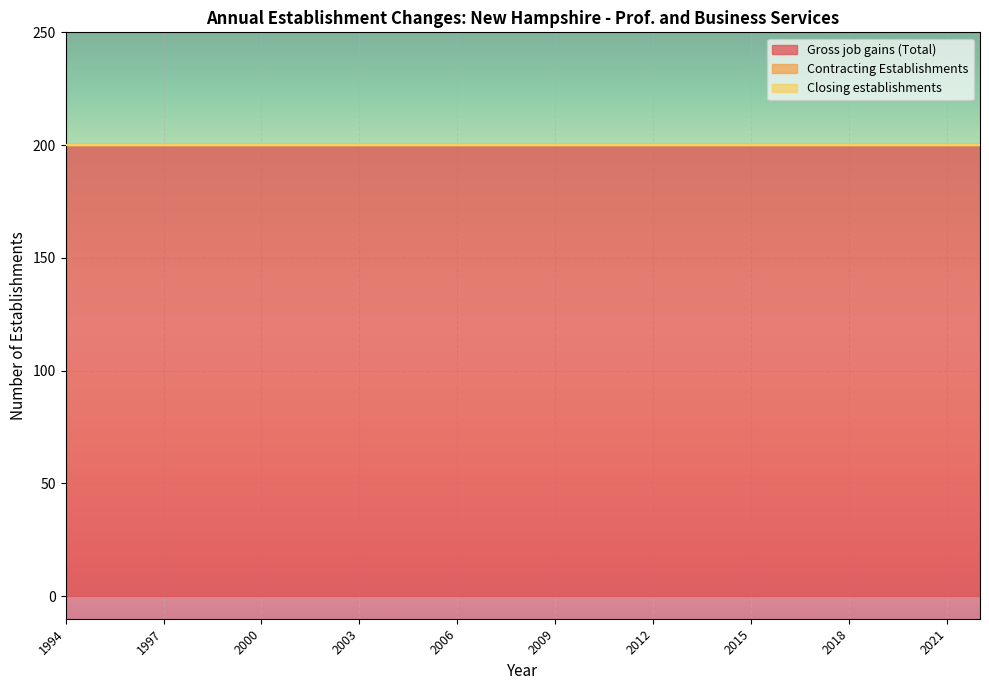

What is the sum of all Gross job gains (Total) values?

5800